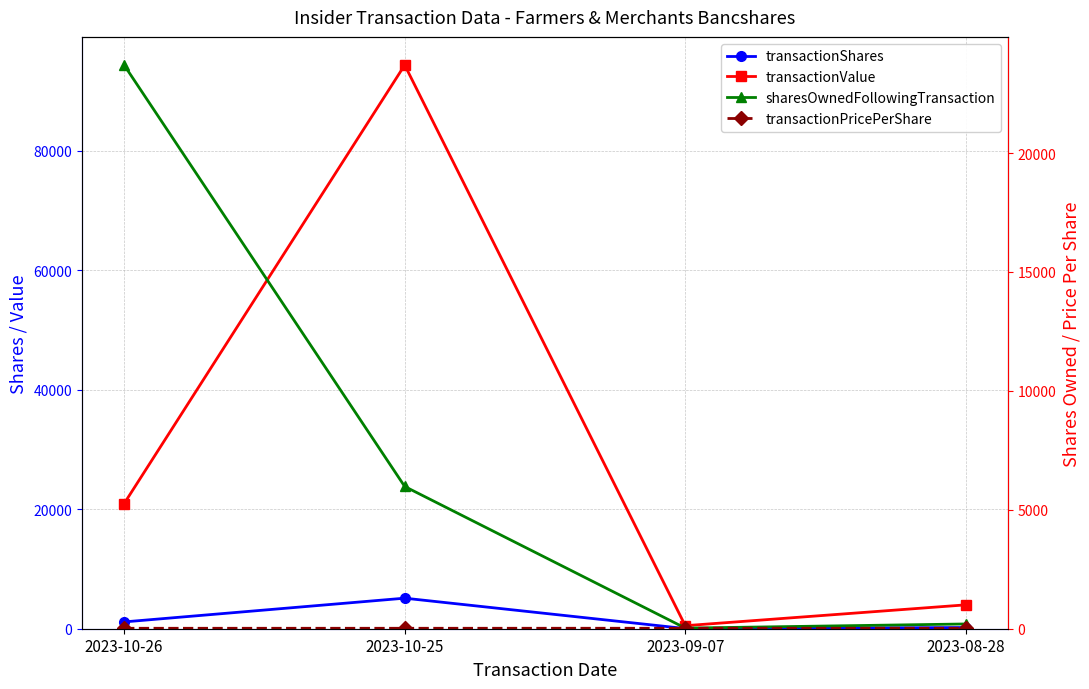

What is the value of the transactionShares point at the 1st from the left?

1140.0